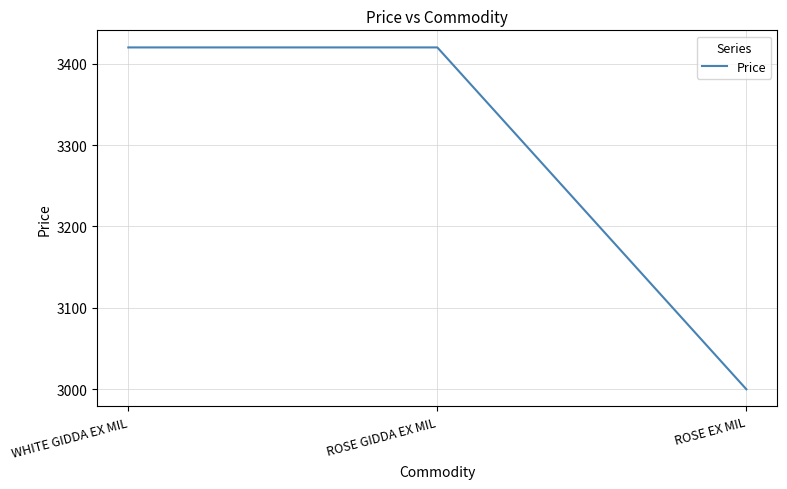

What is the sum of all values?

9840